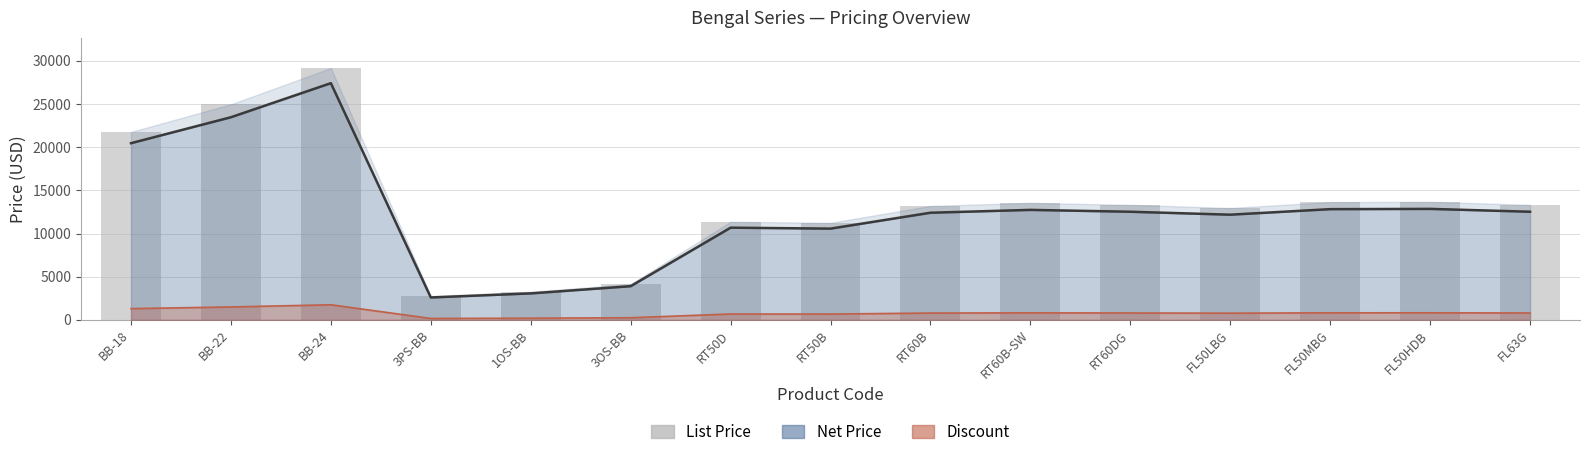

What position from the right is RT60DG?

5